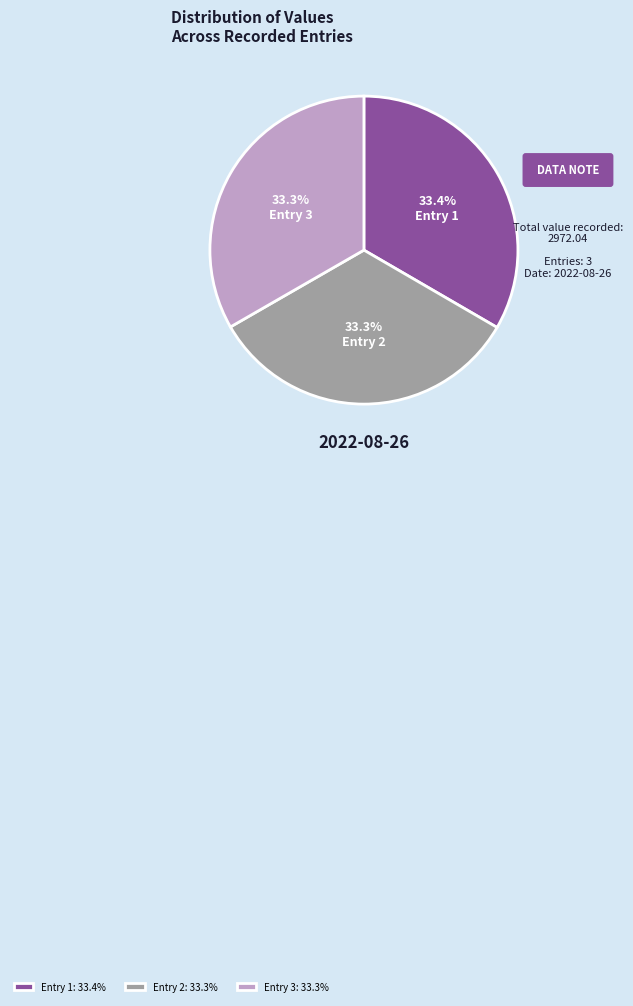

Does any single category account for the majority?

No